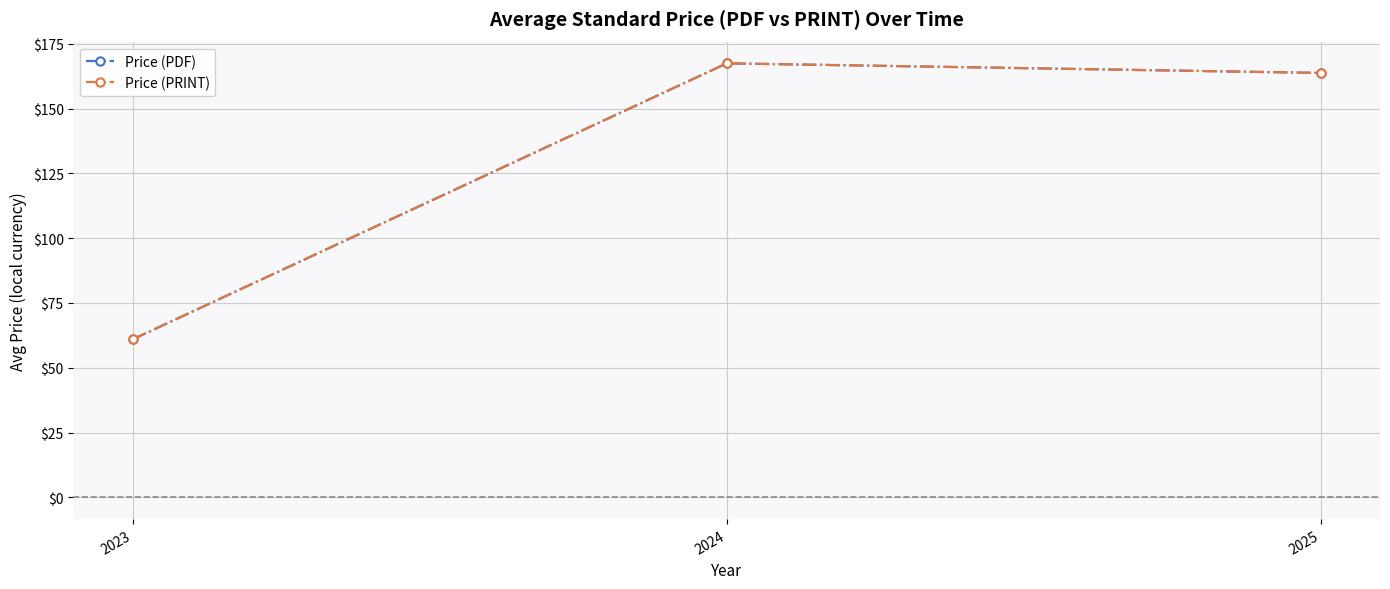

Rank the categories by Price (PDF) value from highest to lowest.

2024, 2025, 2023